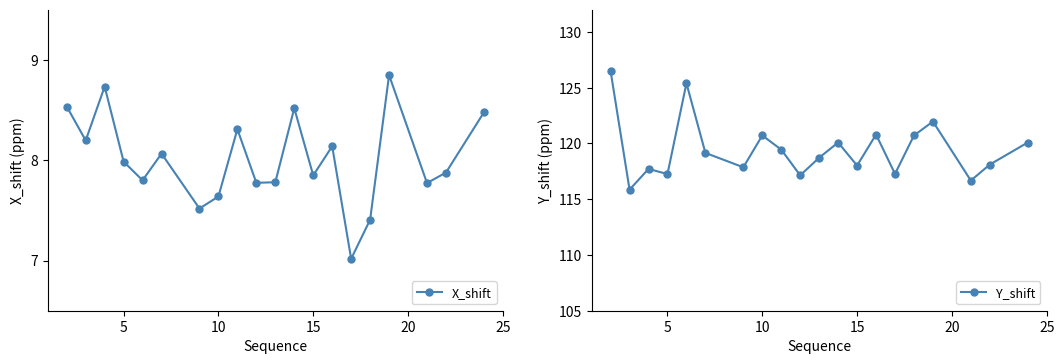

True or false: X_shift and Y_shift cross at least once.

False